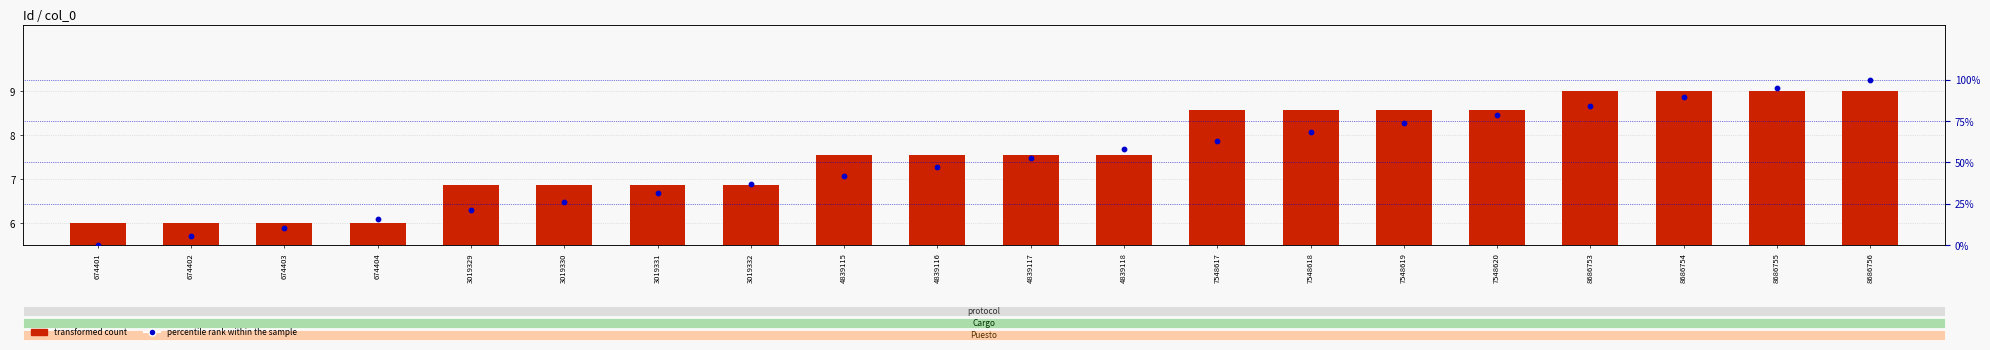

Which series has the largest Y range (max minus min)?

percentile rank within the sample